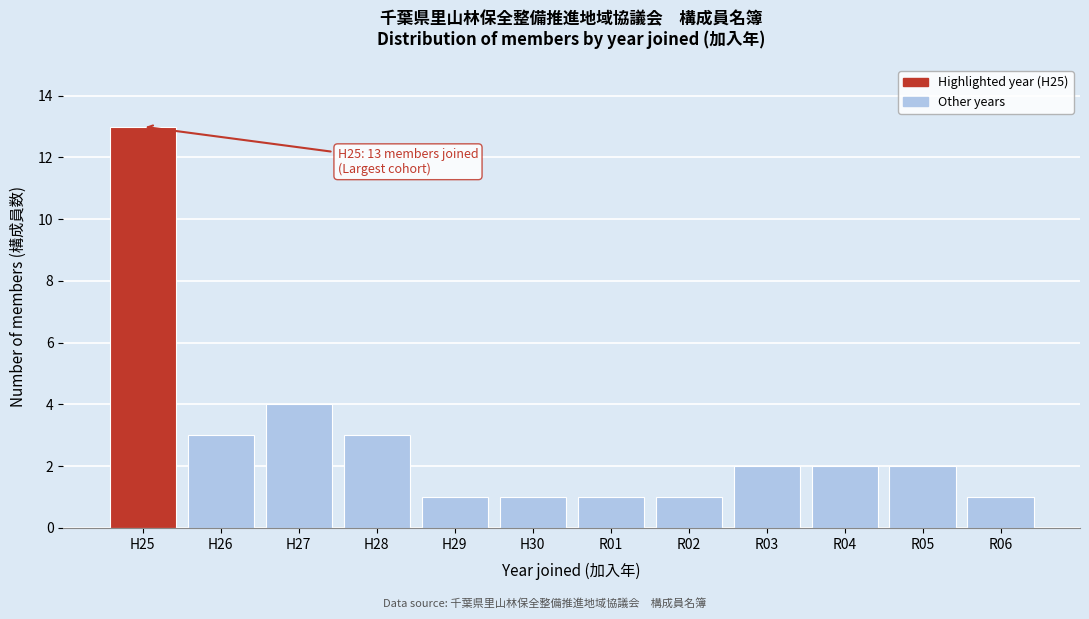

Reading left to right, transcribe all the data shown in this chart.

H25=13	H26=3	H27=4	H28=3	H29=1	H30=1	R01=1	R02=1	R03=2	R04=2	R05=2	R06=1